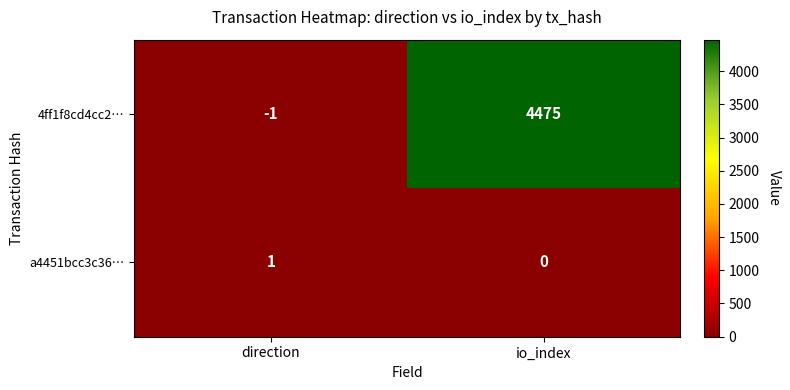

Which series has the widest spread of values?

4ff1f8cd4cc2…